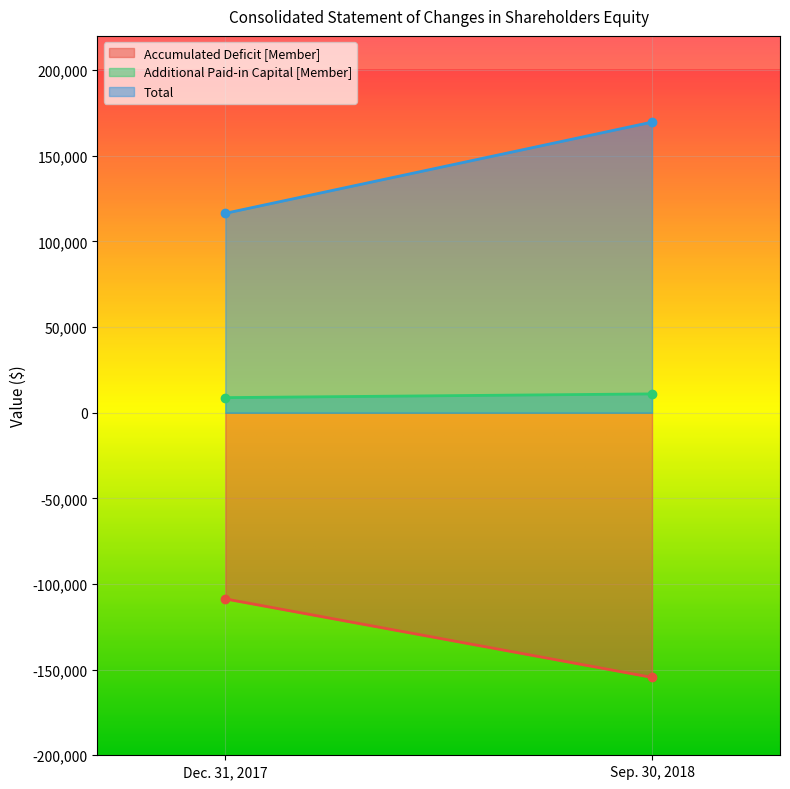

What is the smallest value displayed?

-154545